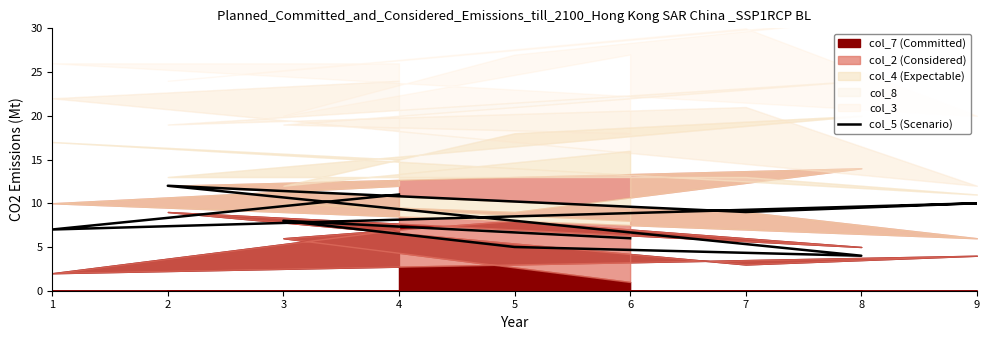

How many points are lower than both their immediate neighbors (excluding endpoints)?

3